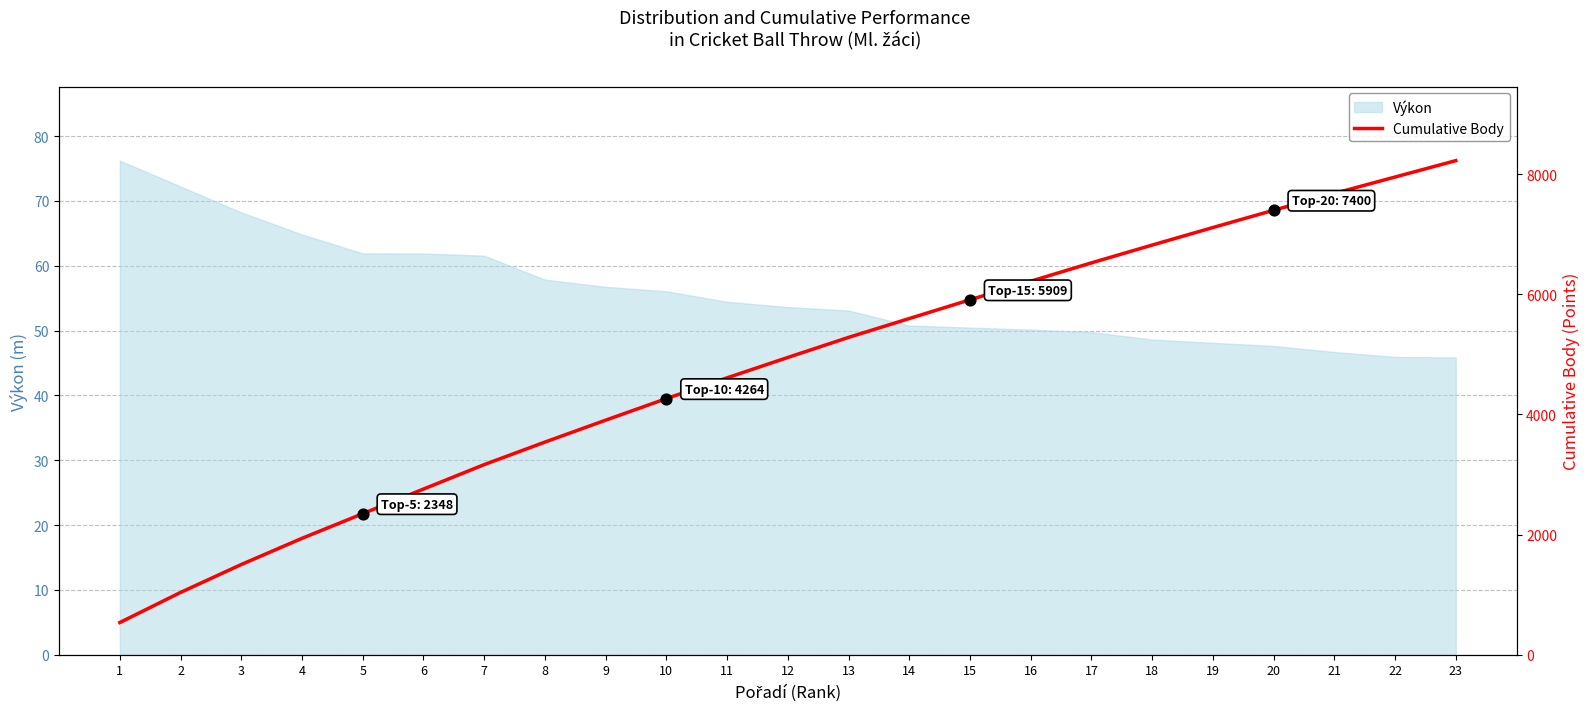

The Výkon series shows 26.6 at 23. True or false?

False